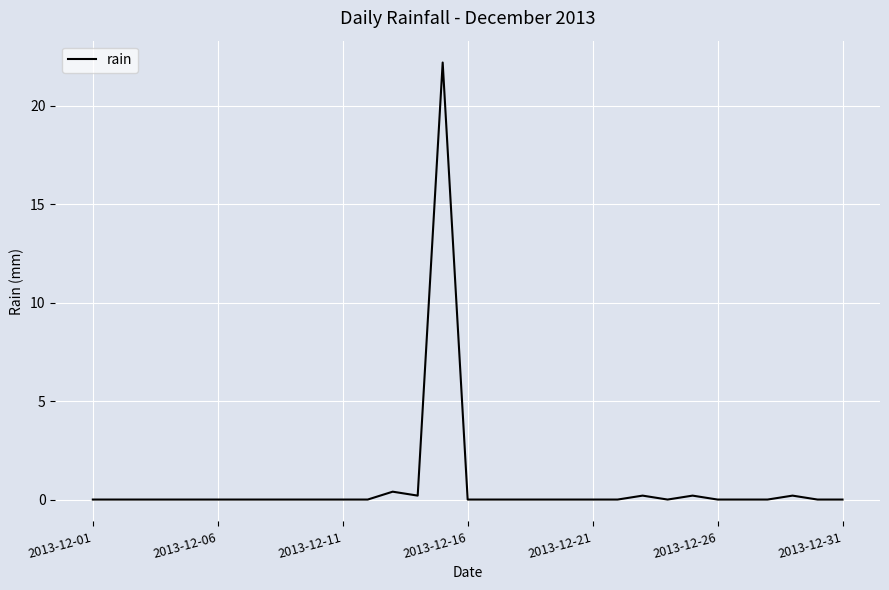

What is the maximum value shown in the chart?

22.2